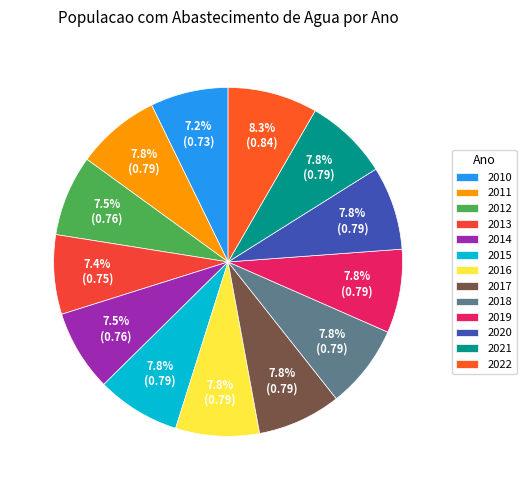

How many segments does this pie chart have?

13